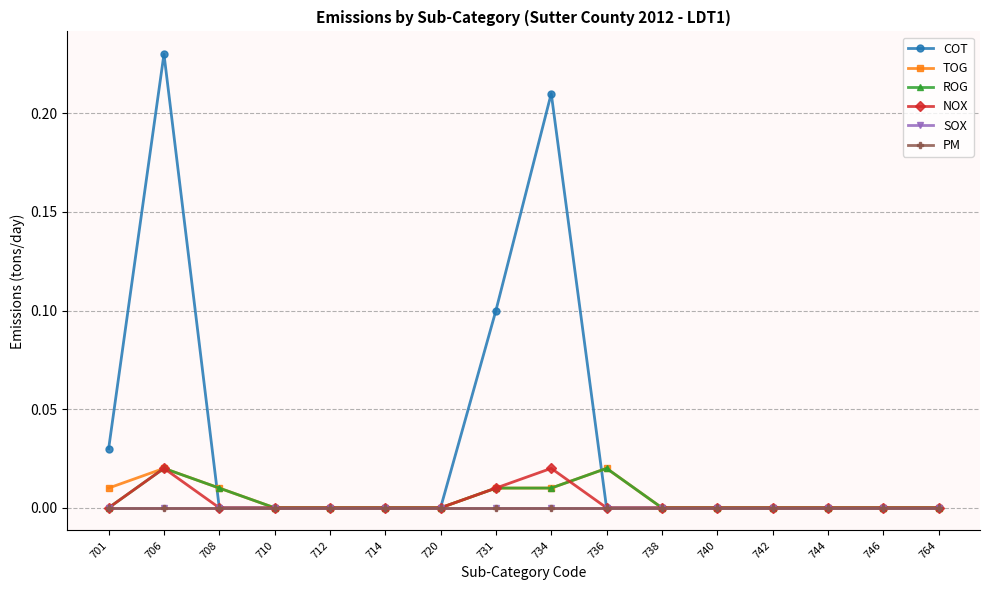

Reading left to right, what are all the values shown in this chart?

COT: 0.0	0.2	0.0	0.0	0.0	0.0	0.0	0.1	0.2	0.0	0.0	0.0	0.0	0.0	0.0	0.0
TOG: 0.0	0.0	0.0	0.0	0.0	0.0	0.0	0.0	0.0	0.0	0.0	0.0	0.0	0.0	0.0	0.0
ROG: 0.0	0.0	0.0	0.0	0.0	0.0	0.0	0.0	0.0	0.0	0.0	0.0	0.0	0.0	0.0	0.0
NOX: 0.0	0.0	0.0	0.0	0.0	0.0	0.0	0.0	0.0	0.0	0.0	0.0	0.0	0.0	0.0	0.0
SOX: 0.0	0.0	0.0	0.0	0.0	0.0	0.0	0.0	0.0	0.0	0.0	0.0	0.0	0.0	0.0	0.0
PM: 0.0	0.0	0.0	0.0	0.0	0.0	0.0	0.0	0.0	0.0	0.0	0.0	0.0	0.0	0.0	0.0